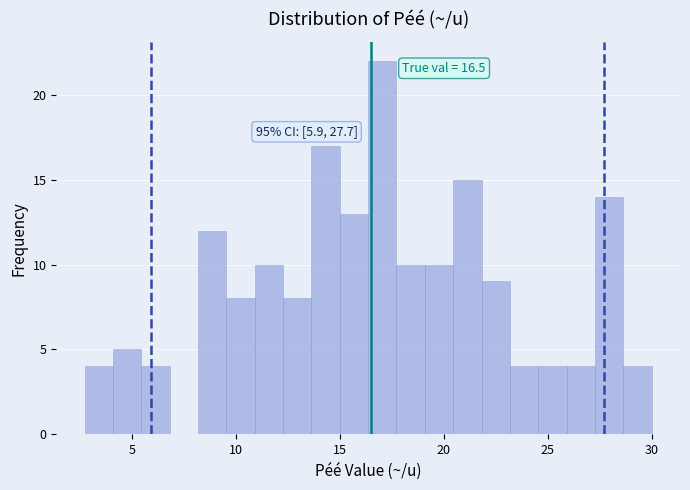

Around what value on the x-axis is the tallest bar? Give the approximate position of its centre, as read against the axis.

17.0